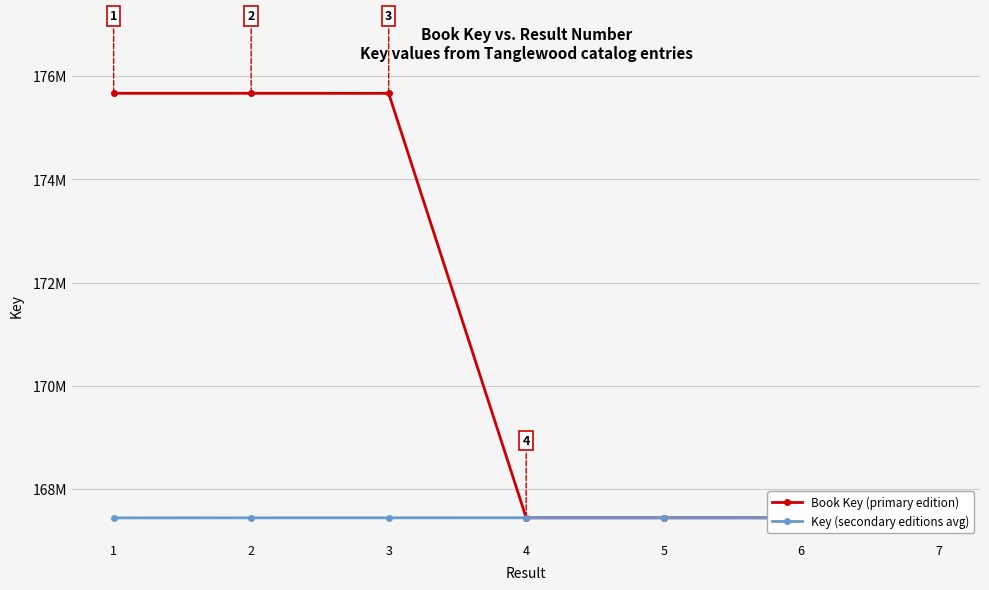

List the series in order of their overall mean, highest first.

Book Key (primary edition), Key (secondary editions avg)